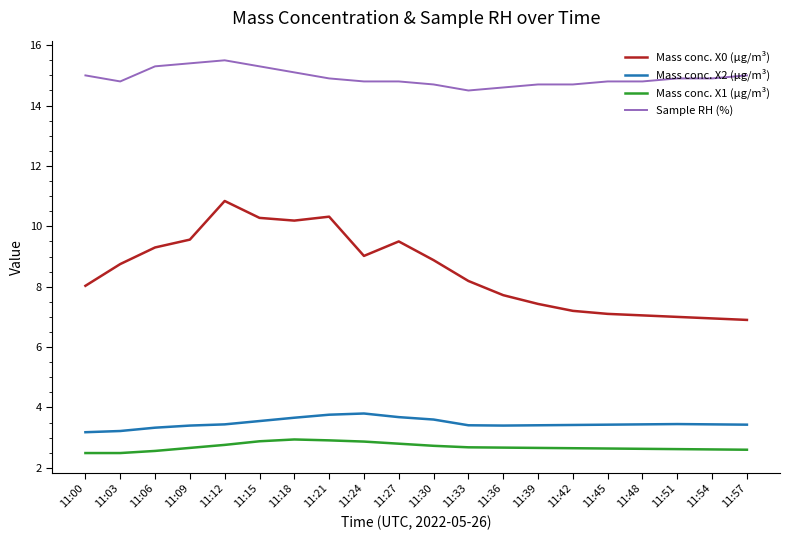

What is the greatest value displayed?

15.5